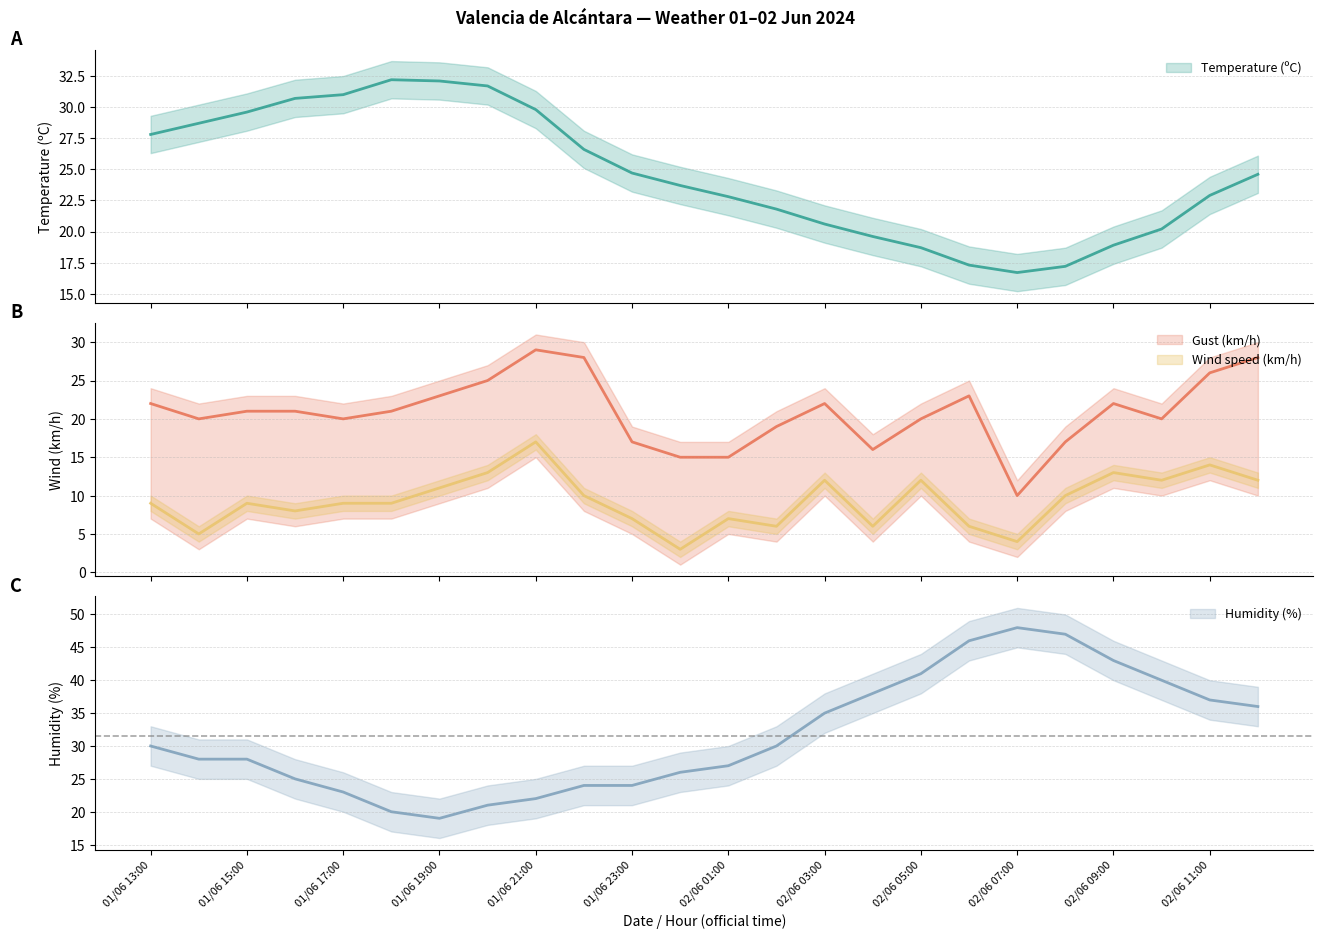

True or false: Humidity (%) and Wind speed (km/h) intersect in this chart.

False